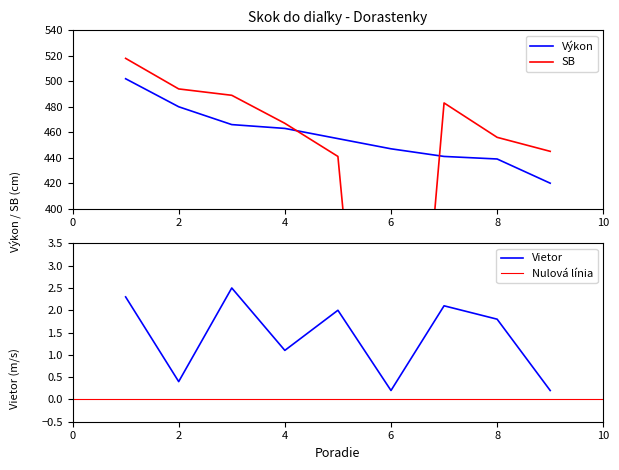

True or false: Výkon and SB intersect in this chart.

True